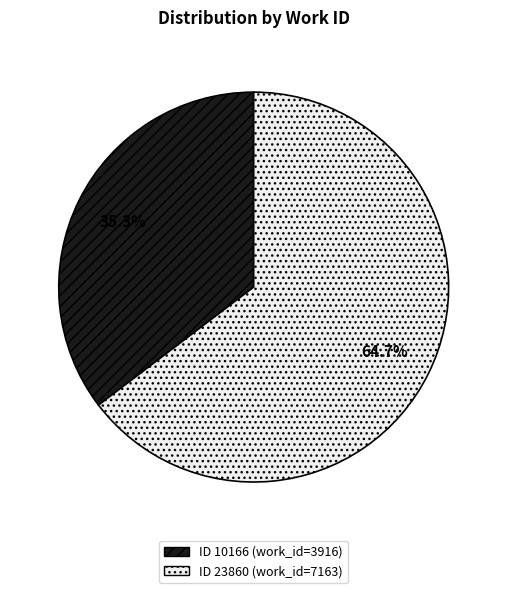

Is there any slice that represents more than half of the pie?

Yes